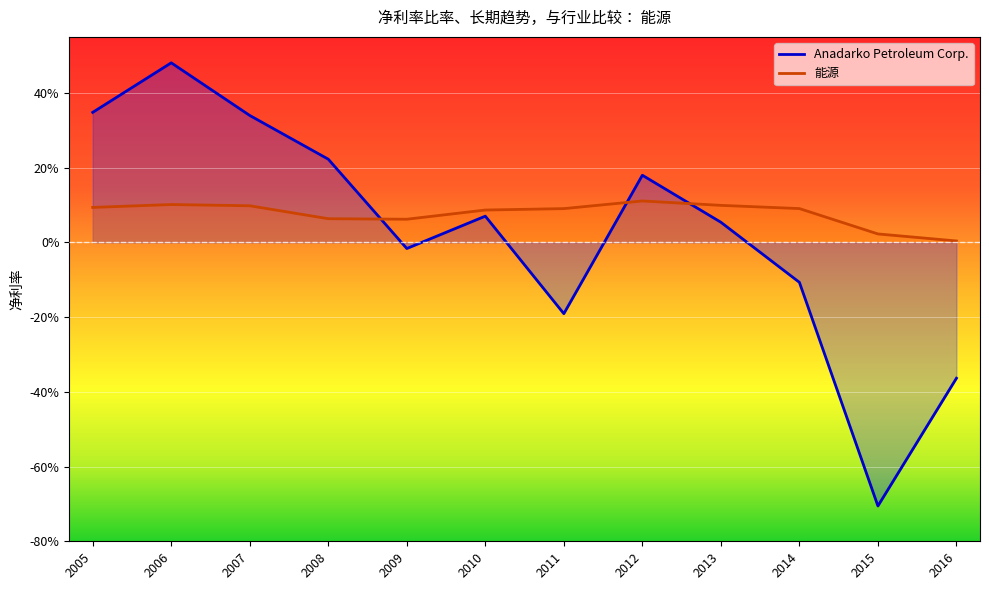

Rank the series by their average value, from lowest to highest.

Anadarko Petroleum Corp., 能源